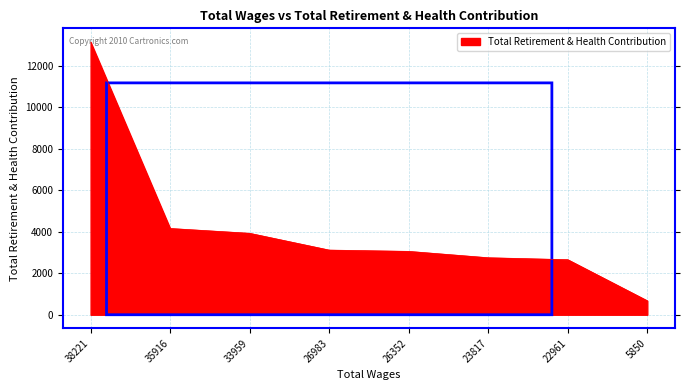

What is the smallest value displayed?

673